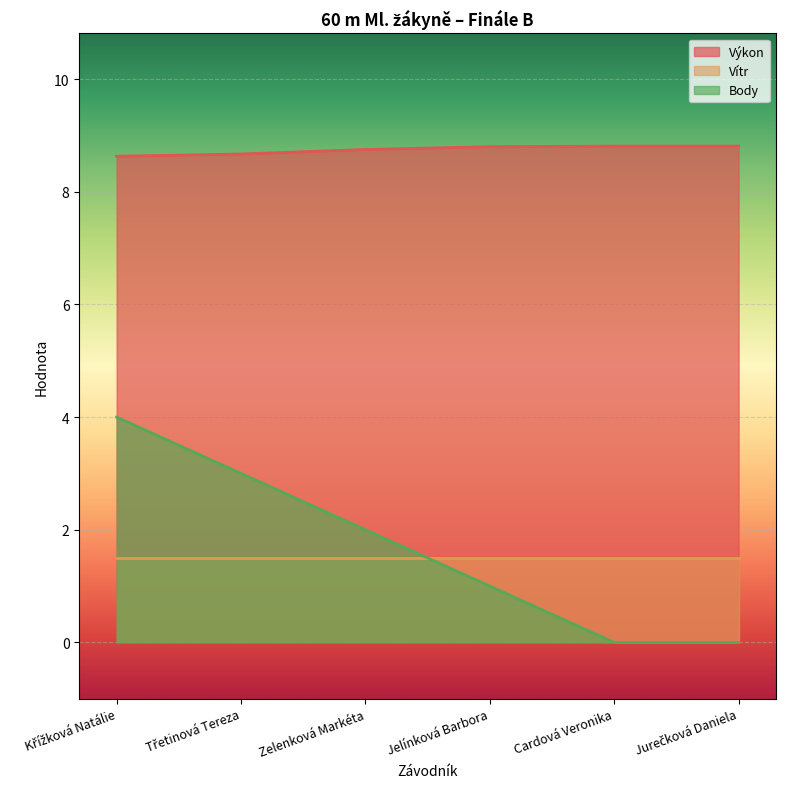

Is the value of Výkon at Křížková Natálie greater than the value of Body at Jelínková Barbora?

Yes